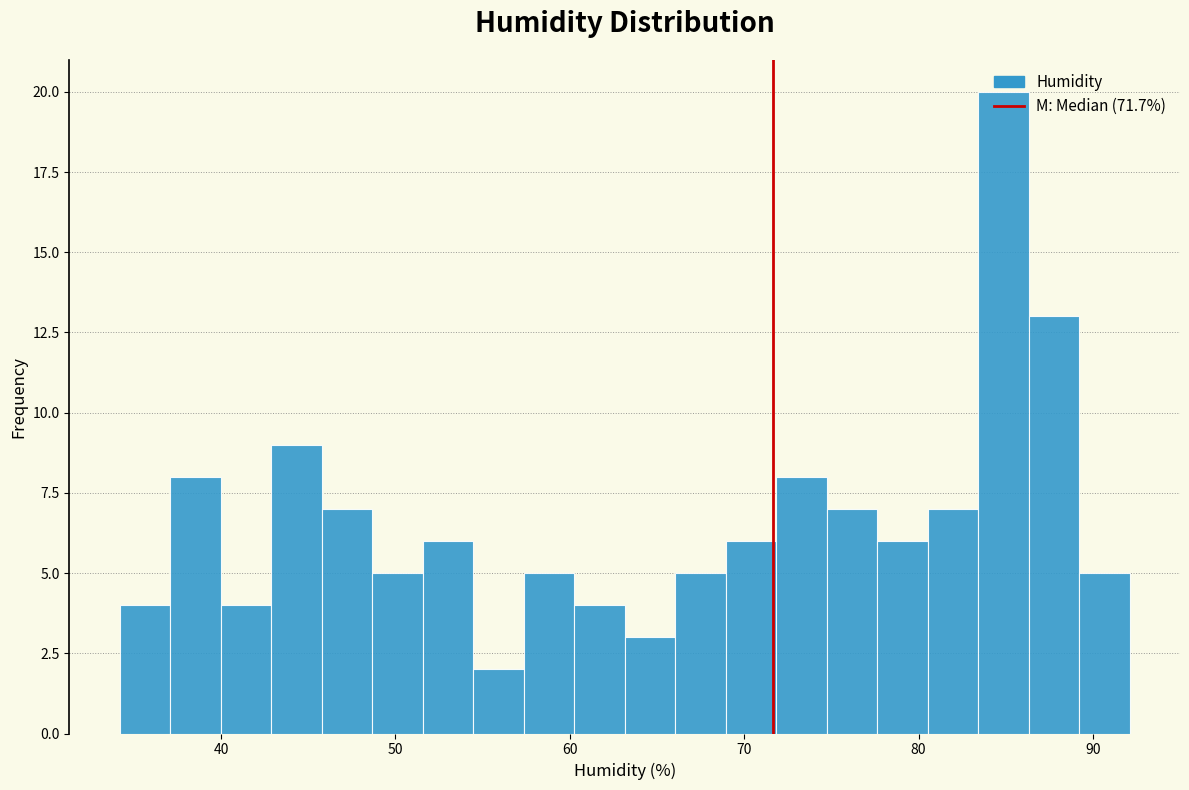

Read against the x-axis, roughly where is the centre of the tallest bar?

85